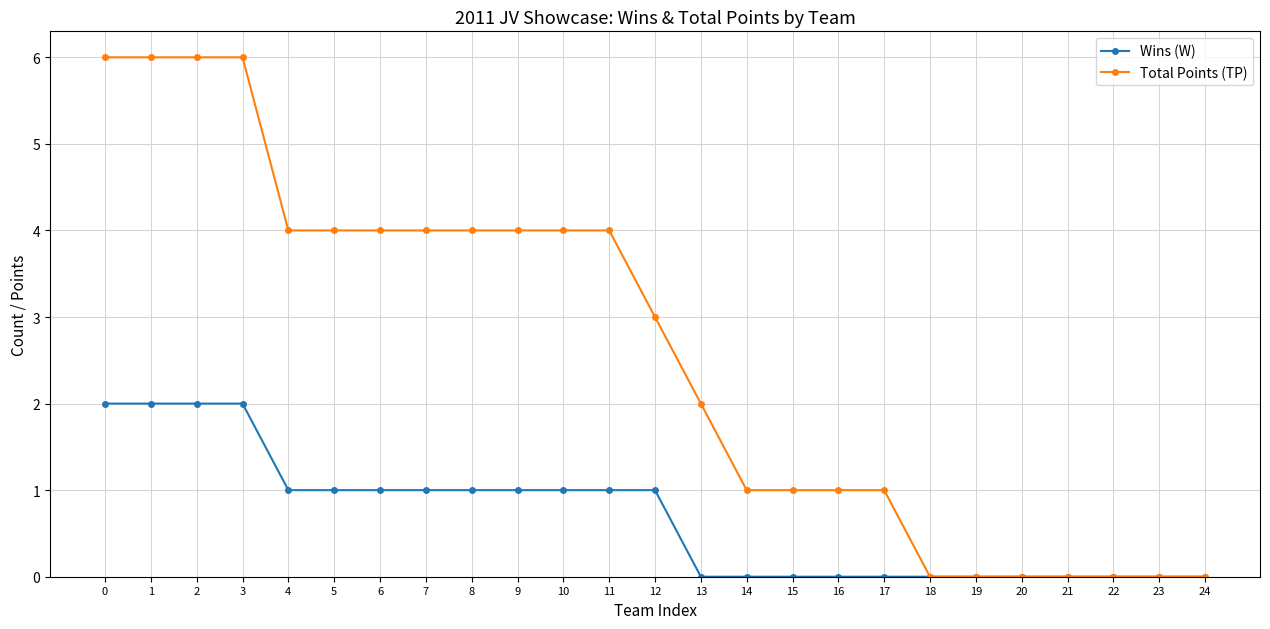

Count the number of data series in this chart.

2